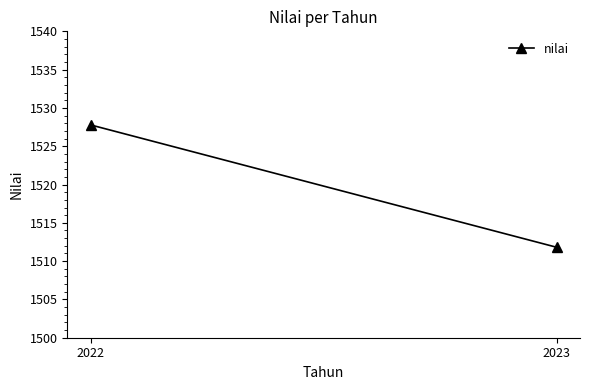

Count the number of values greater than 1527.

1